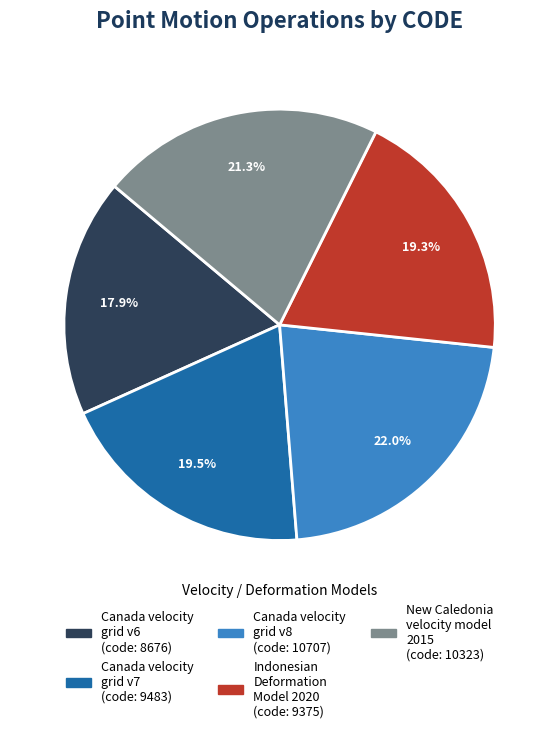

What is the total percentage of Canada velocity grid v8 and Canada velocity grid v6?

39.9%